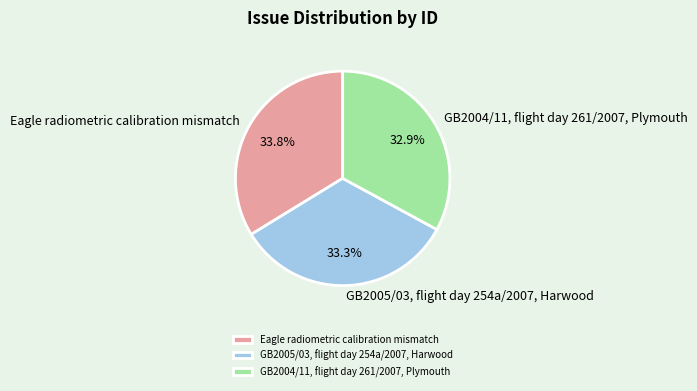

Does any single category account for the majority?

No